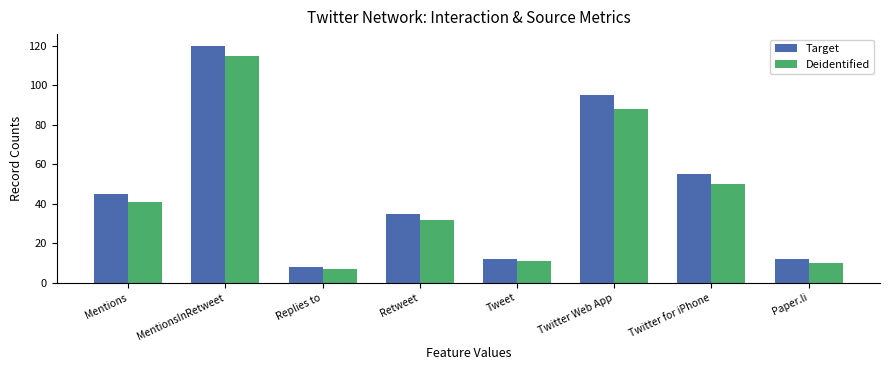

What position from the right is Twitter for iPhone?

2